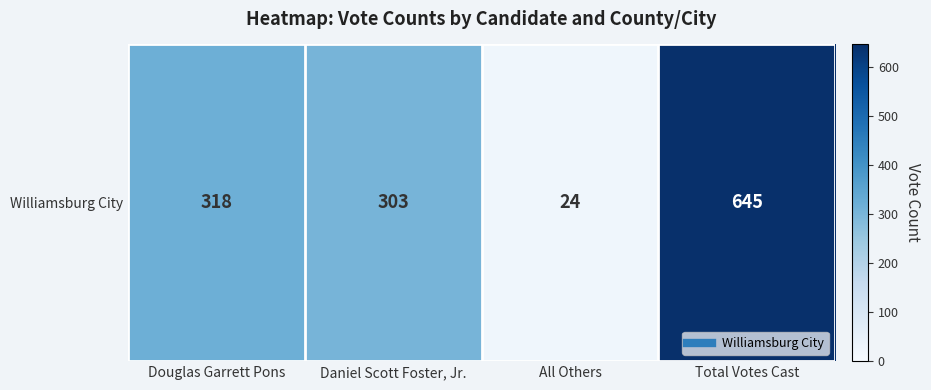

List the labels in order of value, largest first.

Total Votes Cast, Douglas Garrett Pons, Daniel Scott Foster, Jr., All Others